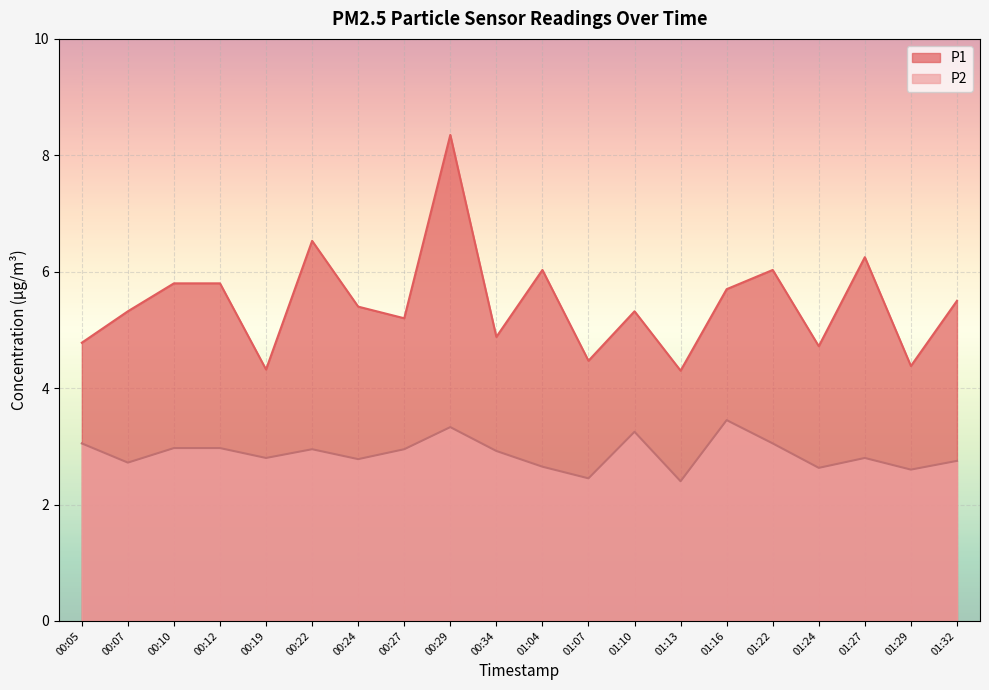

What is the greatest value displayed?

8.3